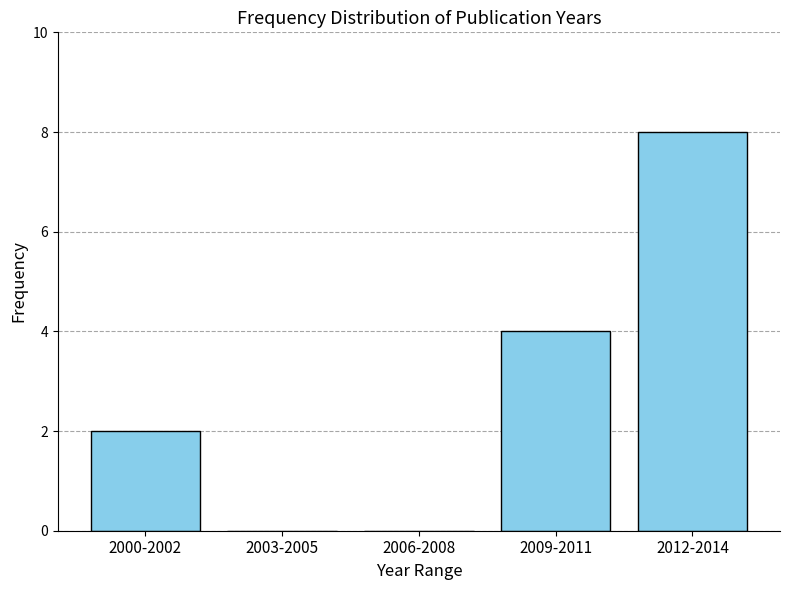

Reading right to left, what are all the values shown in this chart?

2012-2014=8	2009-2011=4	2006-2008=0	2003-2005=0	2000-2002=2